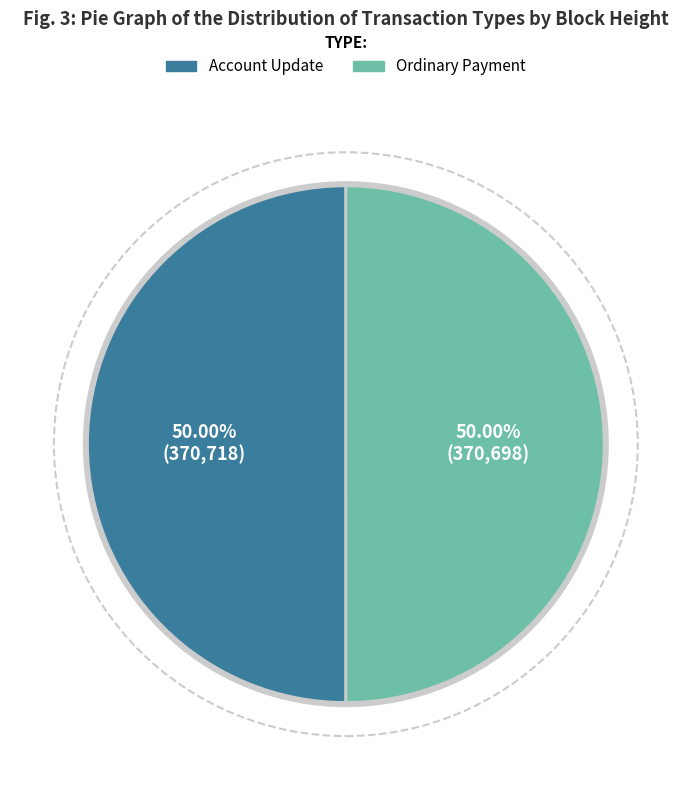

Is the sum of Ordinary Payment and Account Update greater than half?

Yes